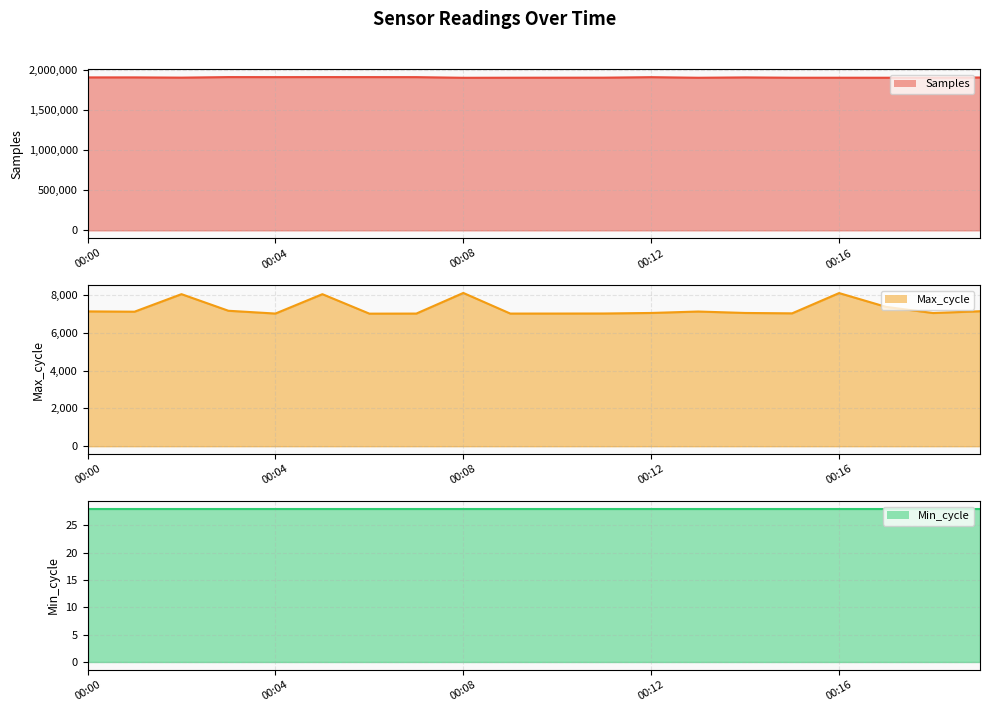

Where does the Samples line series first go above 1906927?

00:00